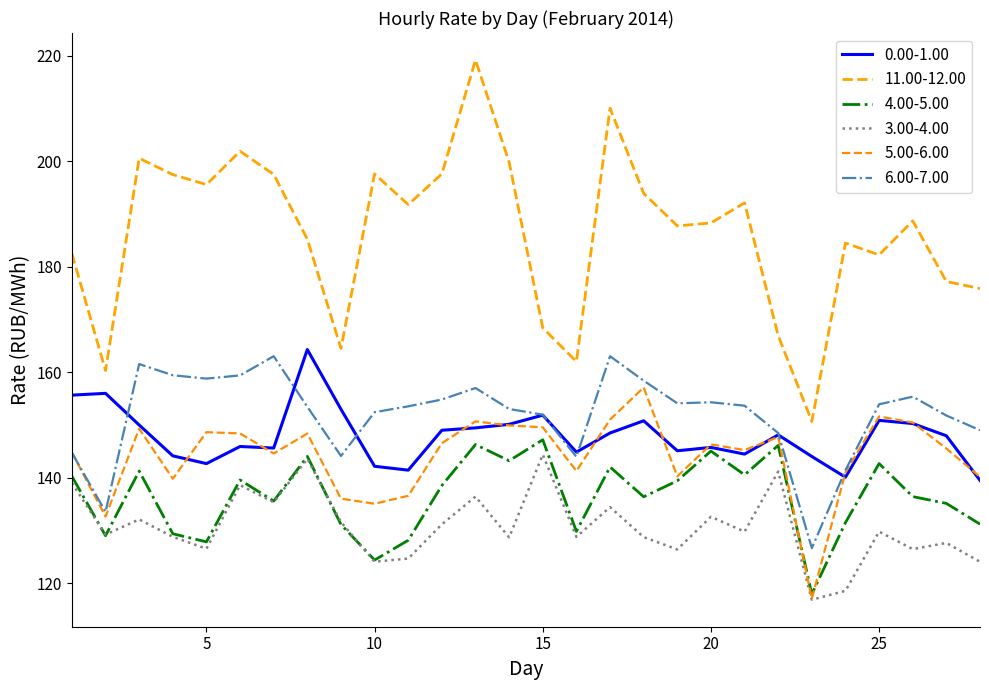

What is the value of the 11.00-12.00 point at the 14th from the left?

199.8